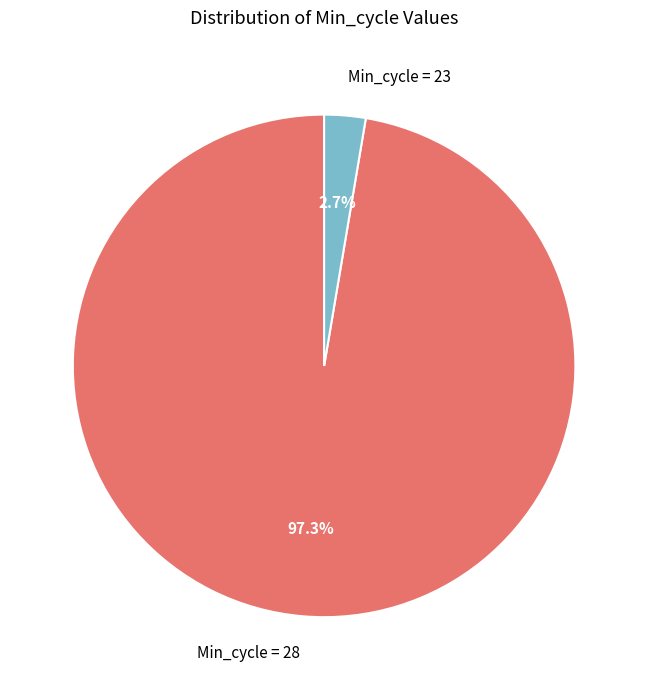

Combined, what portion of the pie is Min_cycle = 23 and Min_cycle = 28?

100.0%